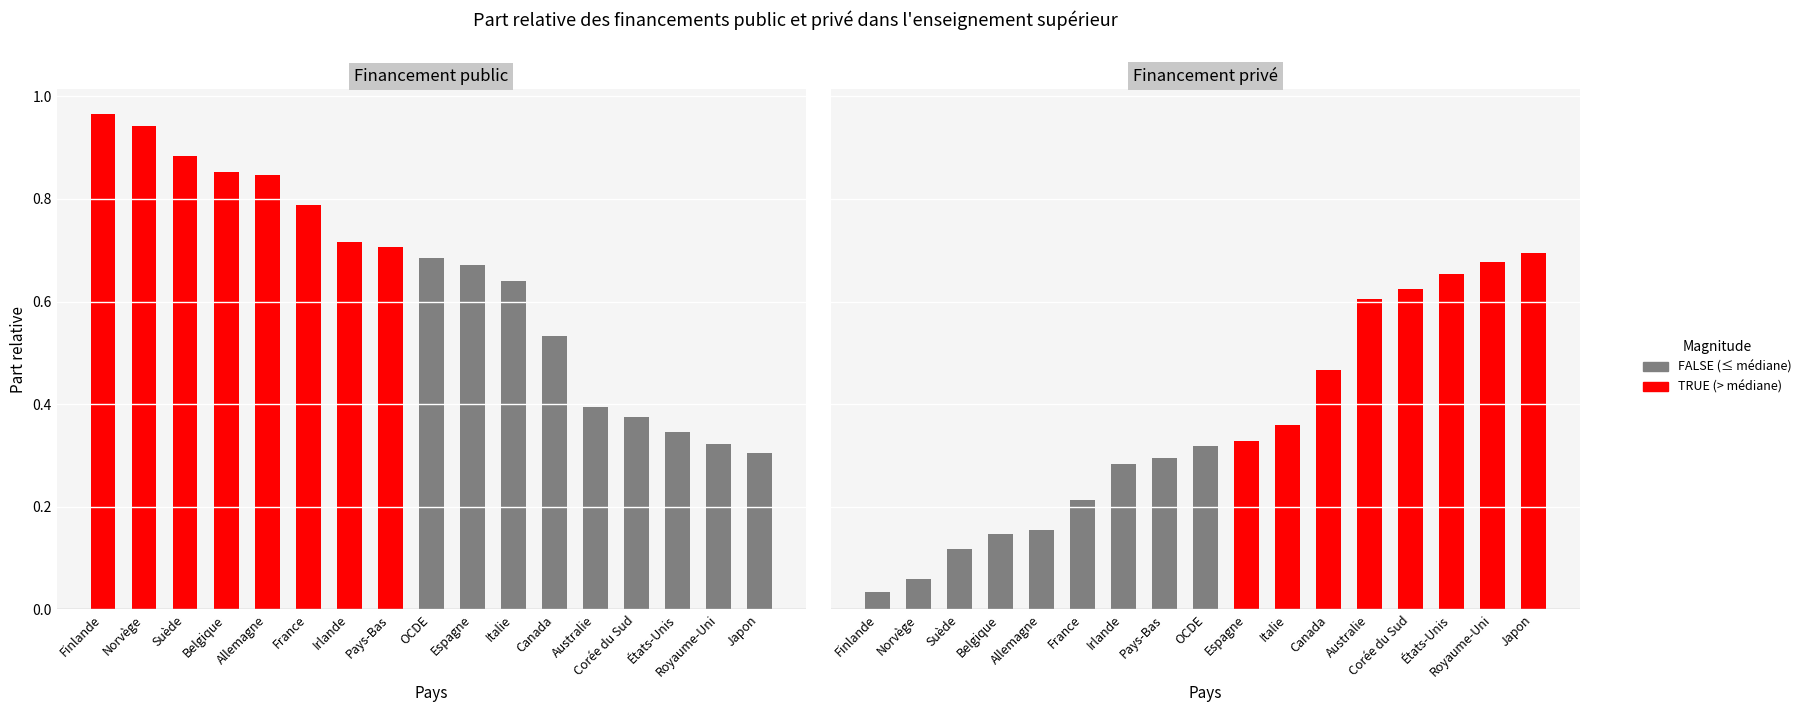

Reading left to right, what are all the values shown in this chart?

Financement public: 1.0	0.9	0.9	0.9	0.8	0.8	0.7	0.7	0.7	0.7	0.6	0.5	0.4	0.4	0.3	0.3	0.3
Financement privé: 0.0	0.1	0.1	0.1	0.2	0.2	0.3	0.3	0.3	0.3	0.4	0.5	0.6	0.6	0.7	0.7	0.7